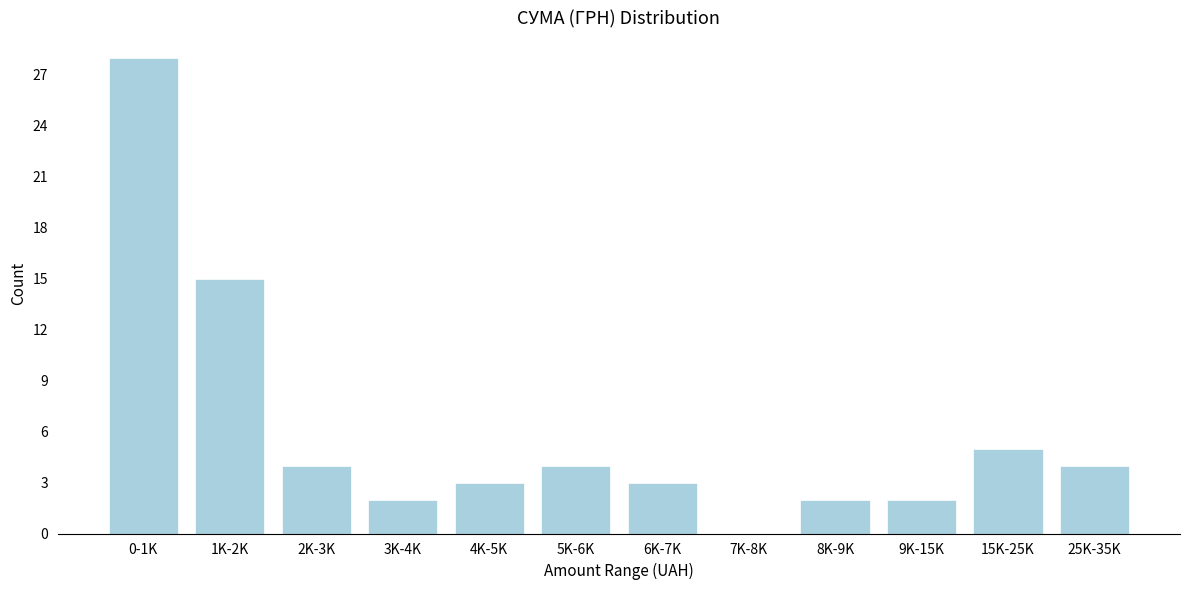

Reading left to right, what are all the values shown in this chart?

0-1K=28	1K-2K=15	2K-3K=4	3K-4K=2	4K-5K=3	5K-6K=4	6K-7K=3	7K-8K=0	8K-9K=2	9K-15K=2	15K-25K=5	25K-35K=4